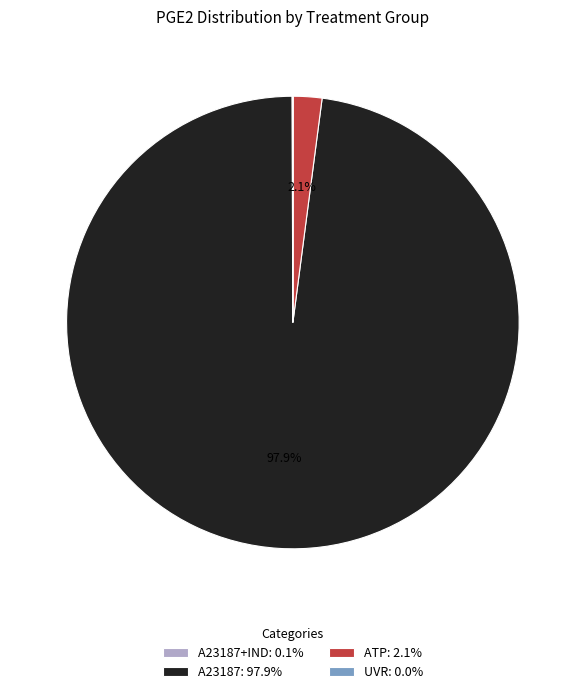

Is there a majority slice in this chart?

Yes